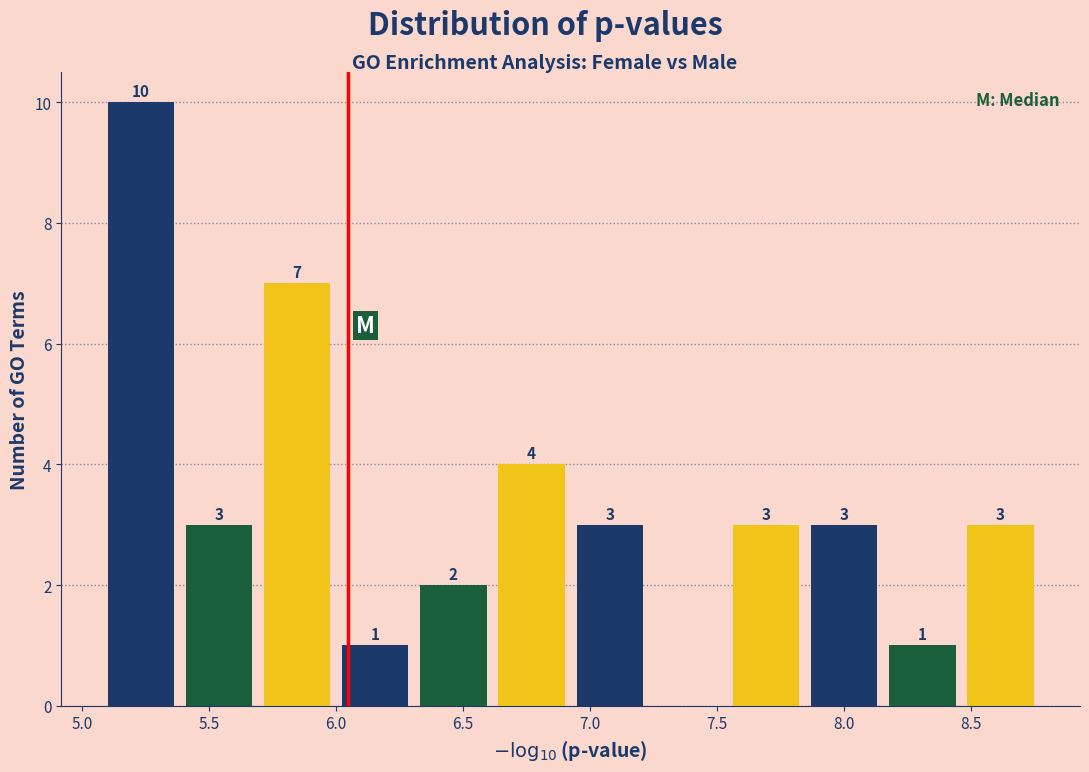

Over which range of the x-axis is the bar tallest?

5.10 to 5.40